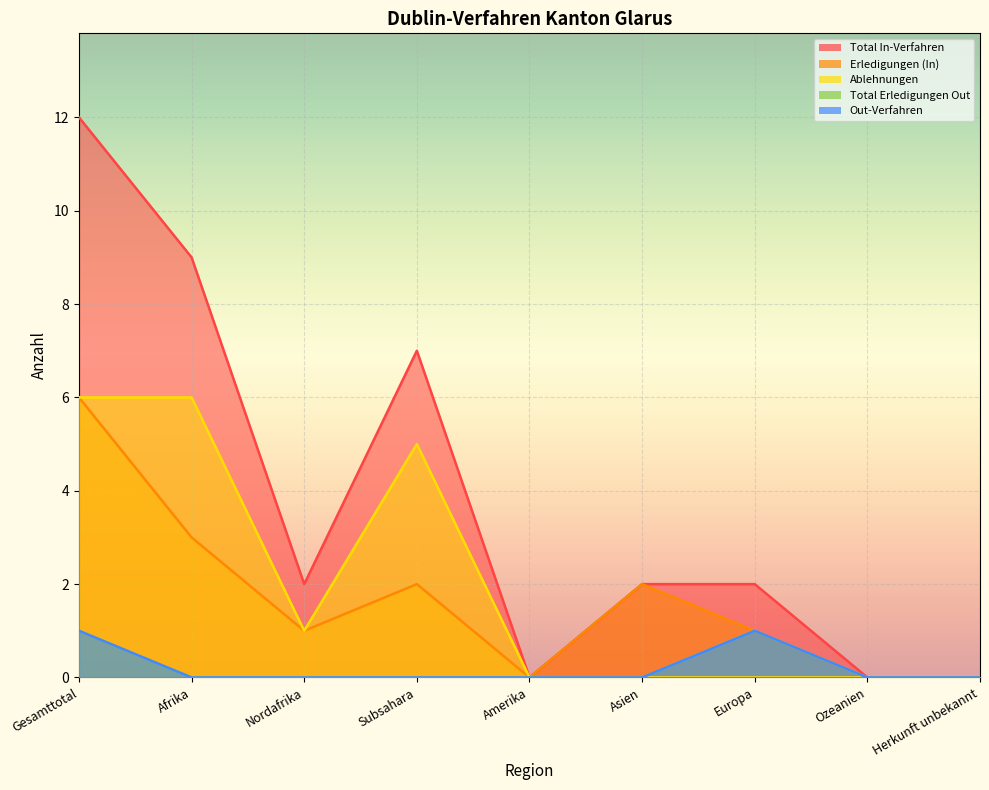

The value of Total In-Verfahren at Subsahara is 7. True or false?

True